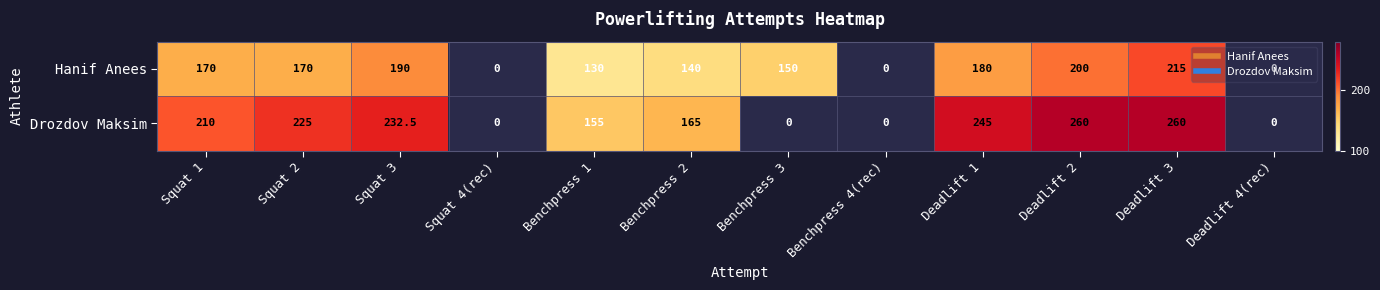

True or false: Drozdov Maksim has a value of 133.7 at Squat 3.

False